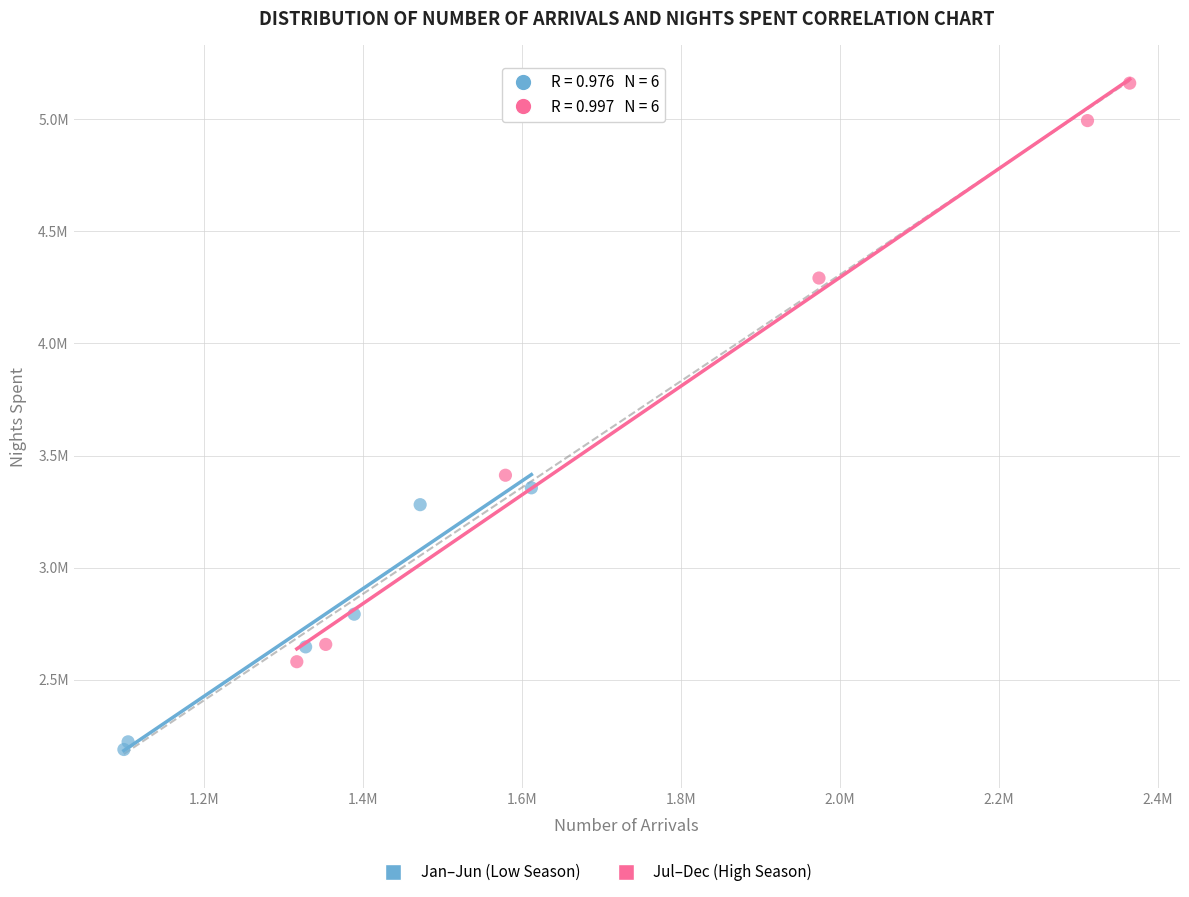

Which series has the largest Y range (max minus min)?

Jul–Dec (High Season)